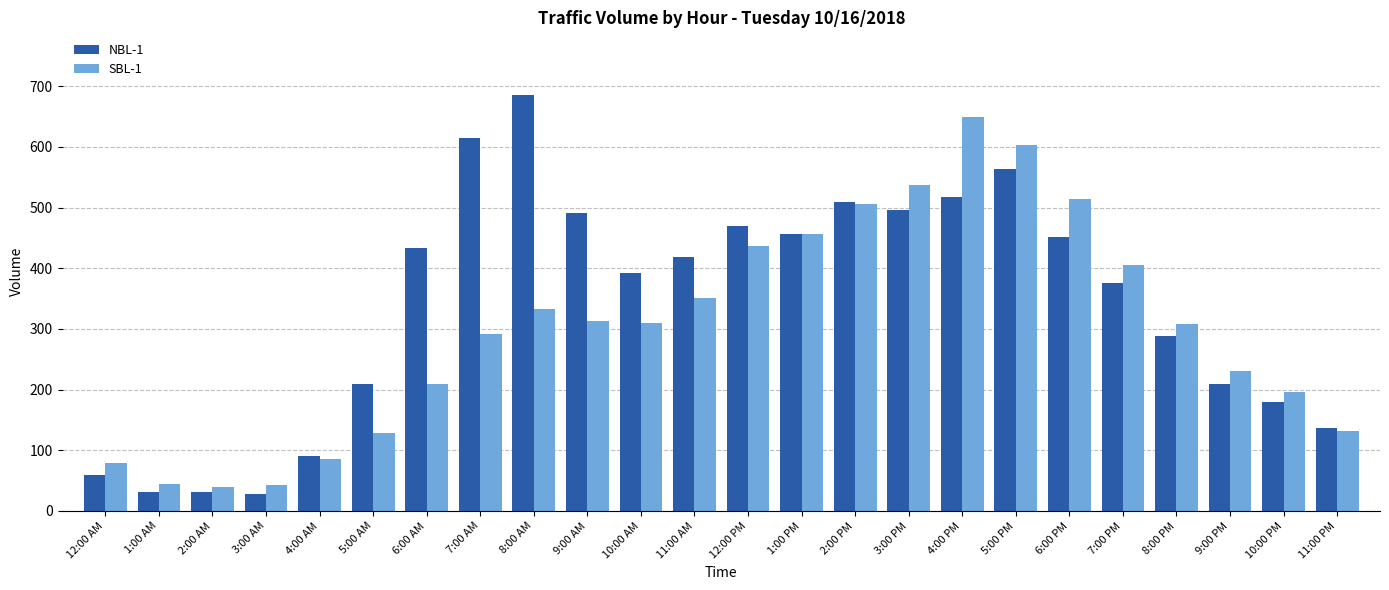

At which category does the chart reach its peak across all series?

8:00 AM